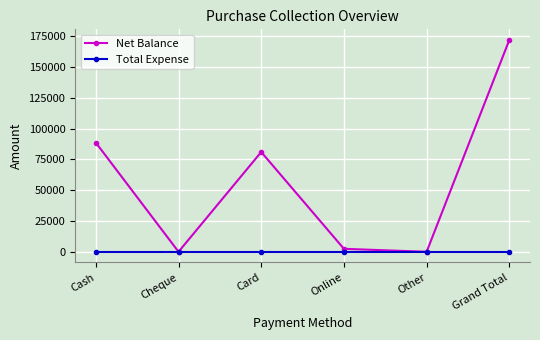

The Net Balance series shows 172000 at Grand Total. True or false?

True